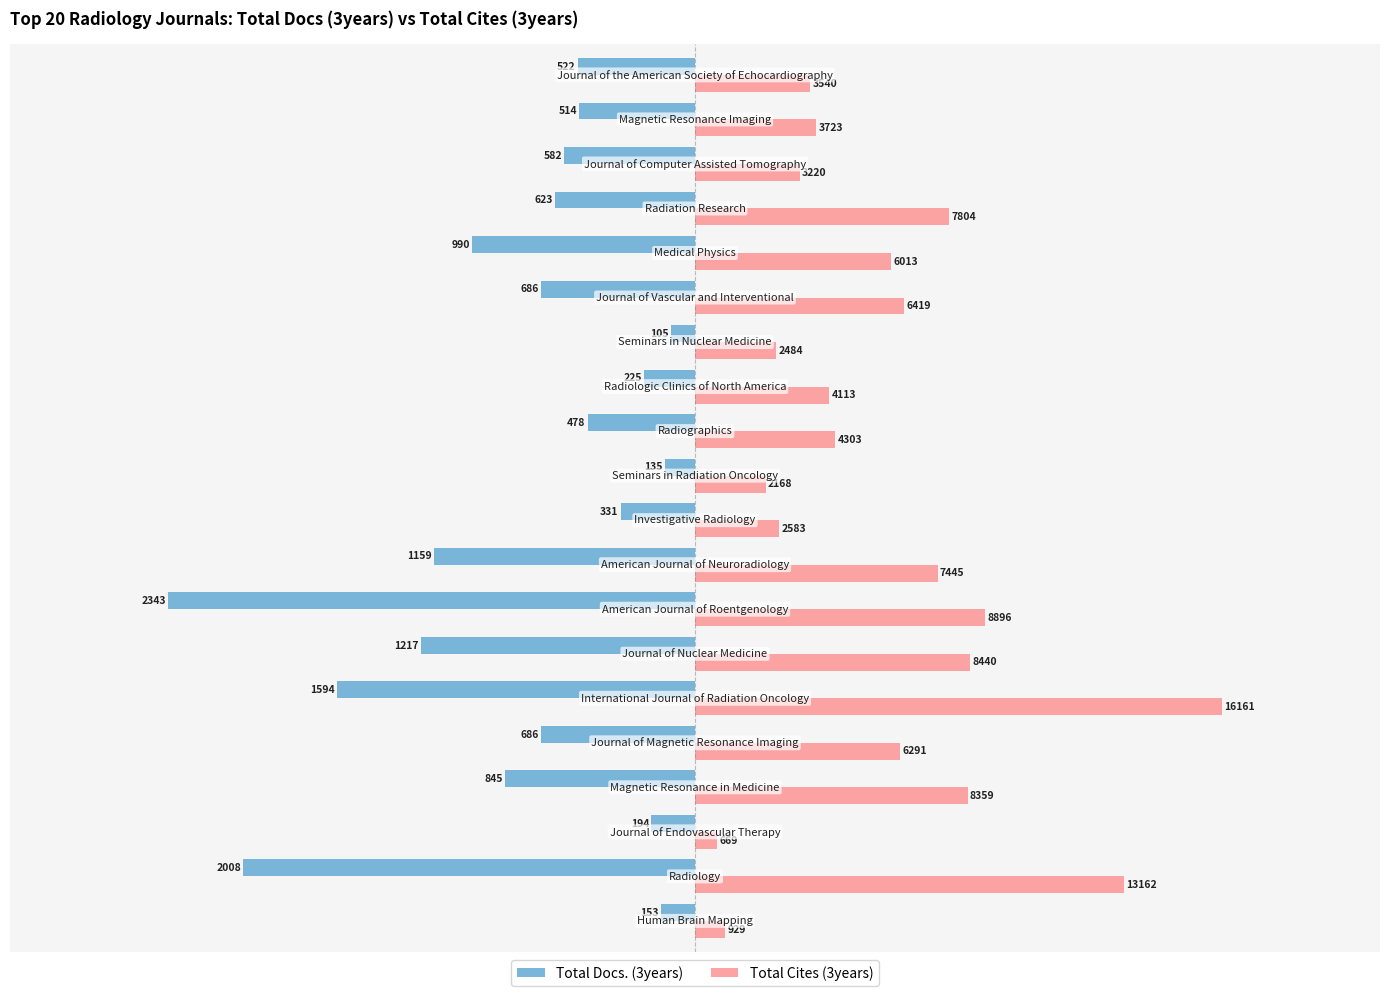

What are all the series names shown in the legend?

Total Docs. (3years), Total Cites (3years)